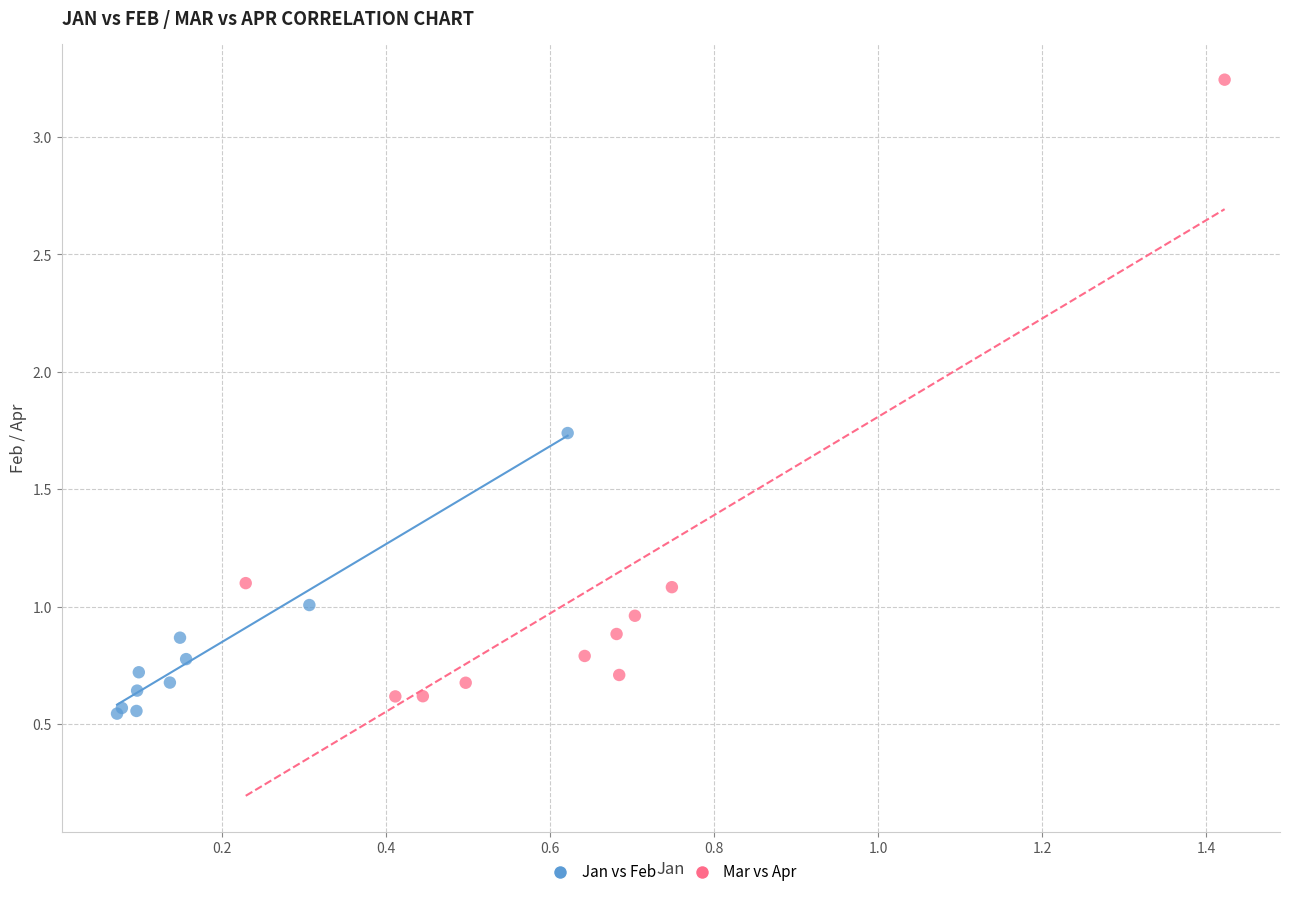

What are all the series names shown in the legend?

Jan vs Feb, Mar vs Apr